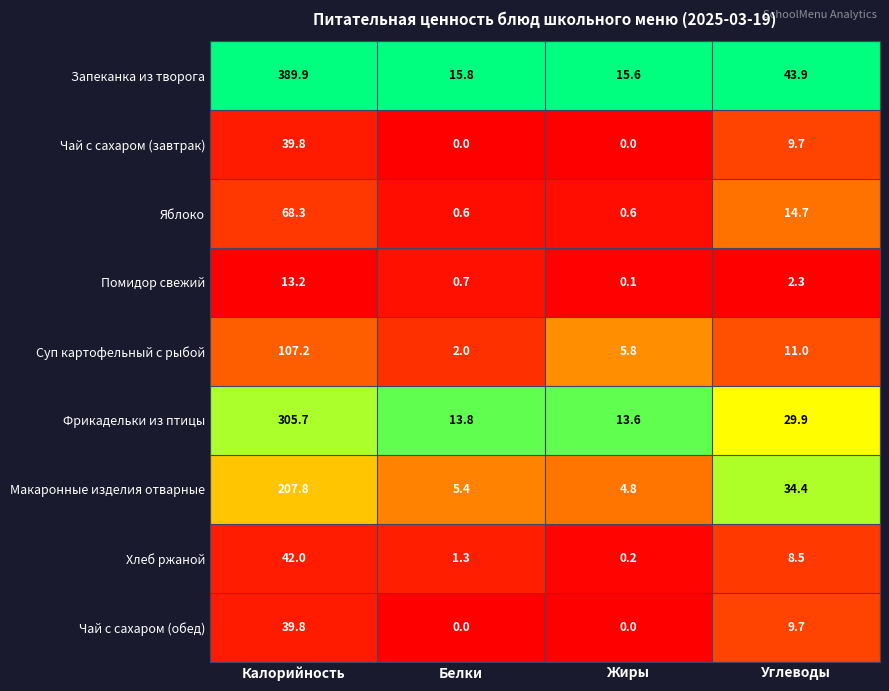

Where does the Запеканка из творога series first go above 43?

Калорийность